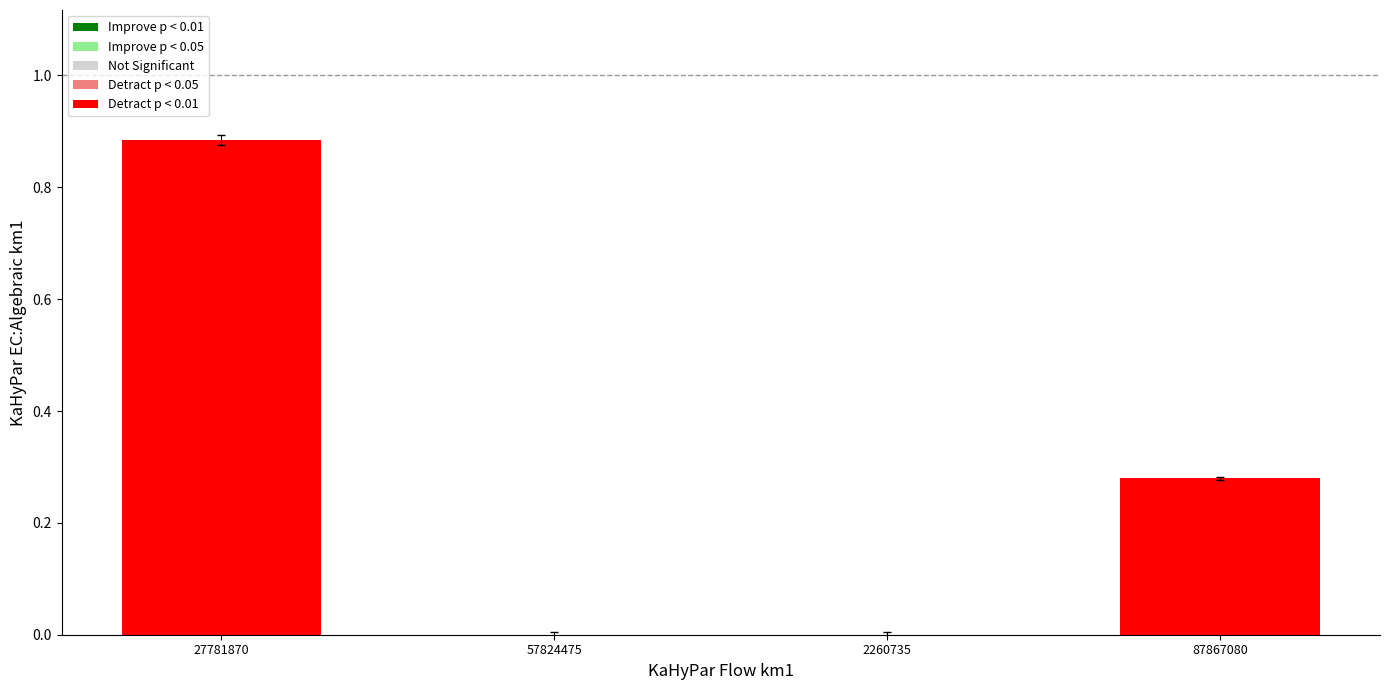

Is it true that the value at 27781870 is 1.4?

False